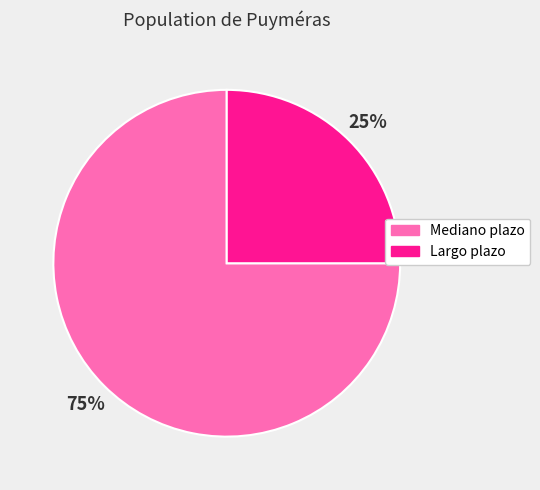

Which slice is the smallest?

Largo plazo